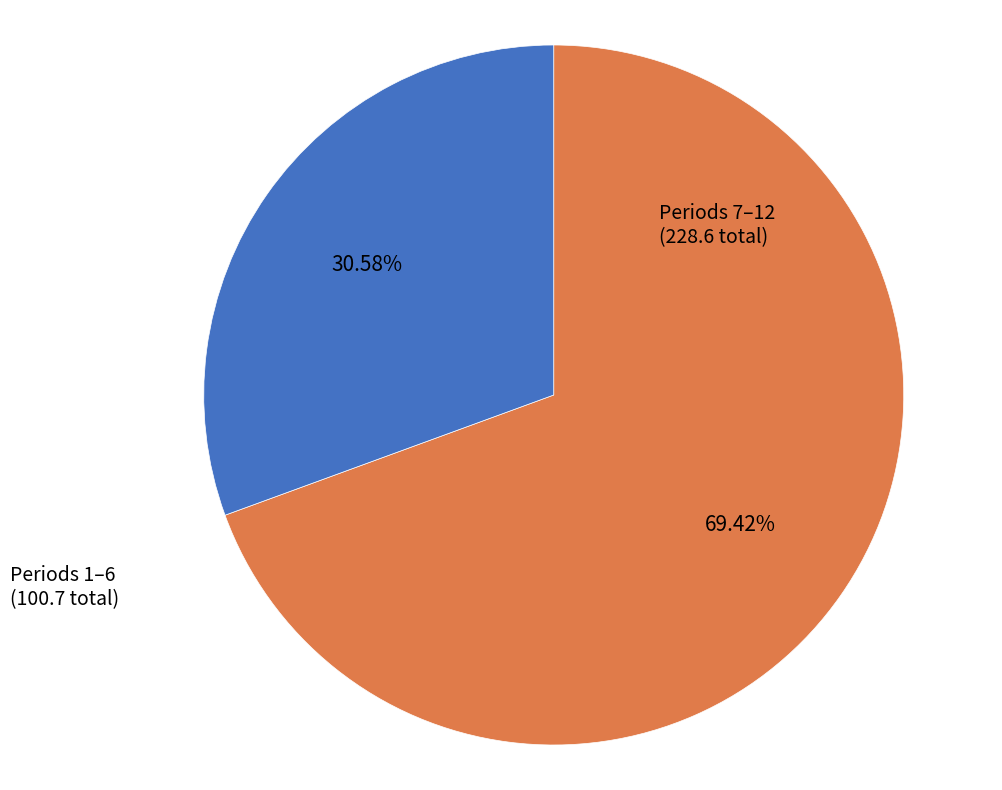

Rank the categories by value from highest to lowest.

Periods 7–12, Periods 1–6